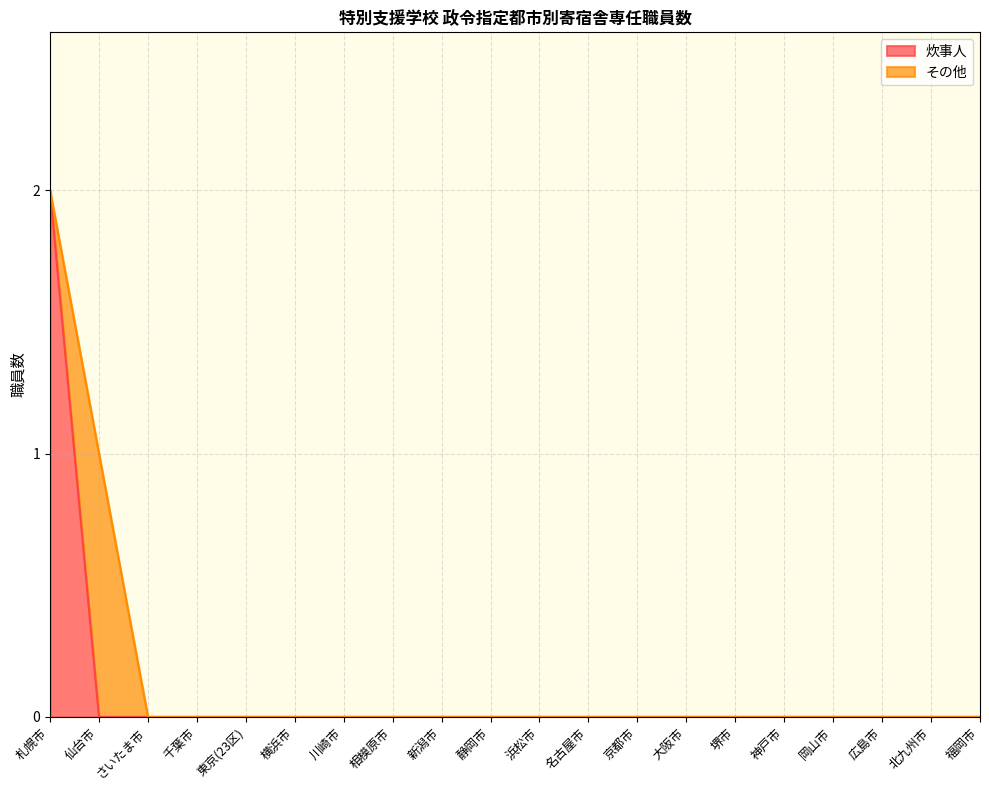

Reading left to right, transcribe all the data shown in this chart.

札幌市=2	仙台市=0	さいたま市=0	千葉市=0	東京(23区)=0	横浜市=0	川崎市=0	相模原市=0	新潟市=0	静岡市=0	浜松市=0	名古屋市=0	京都市=0	大阪市=0	堺市=0	神戸市=0	岡山市=0	広島市=0	北九州市=0	福岡市=0